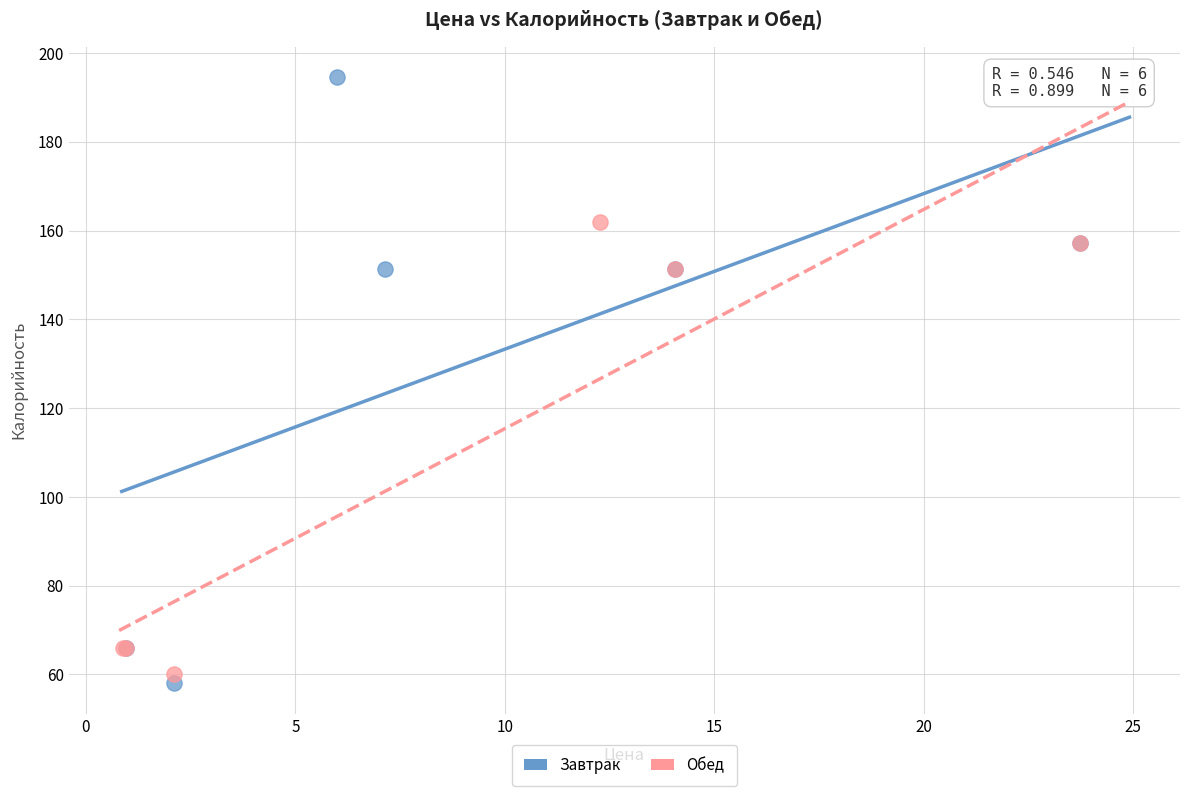

Which series has the widest spread of Y values?

Завтрак